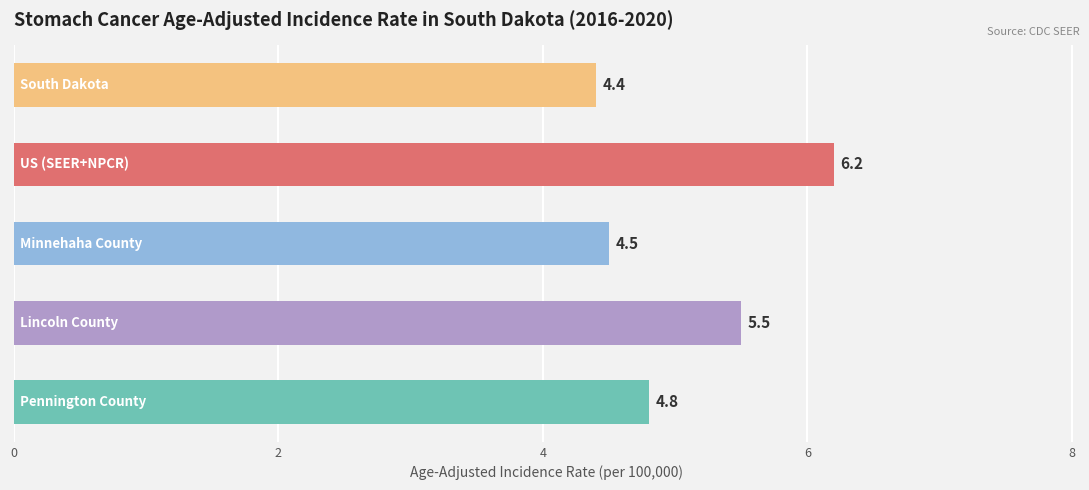

Count the values in the range 4 to 5.

3